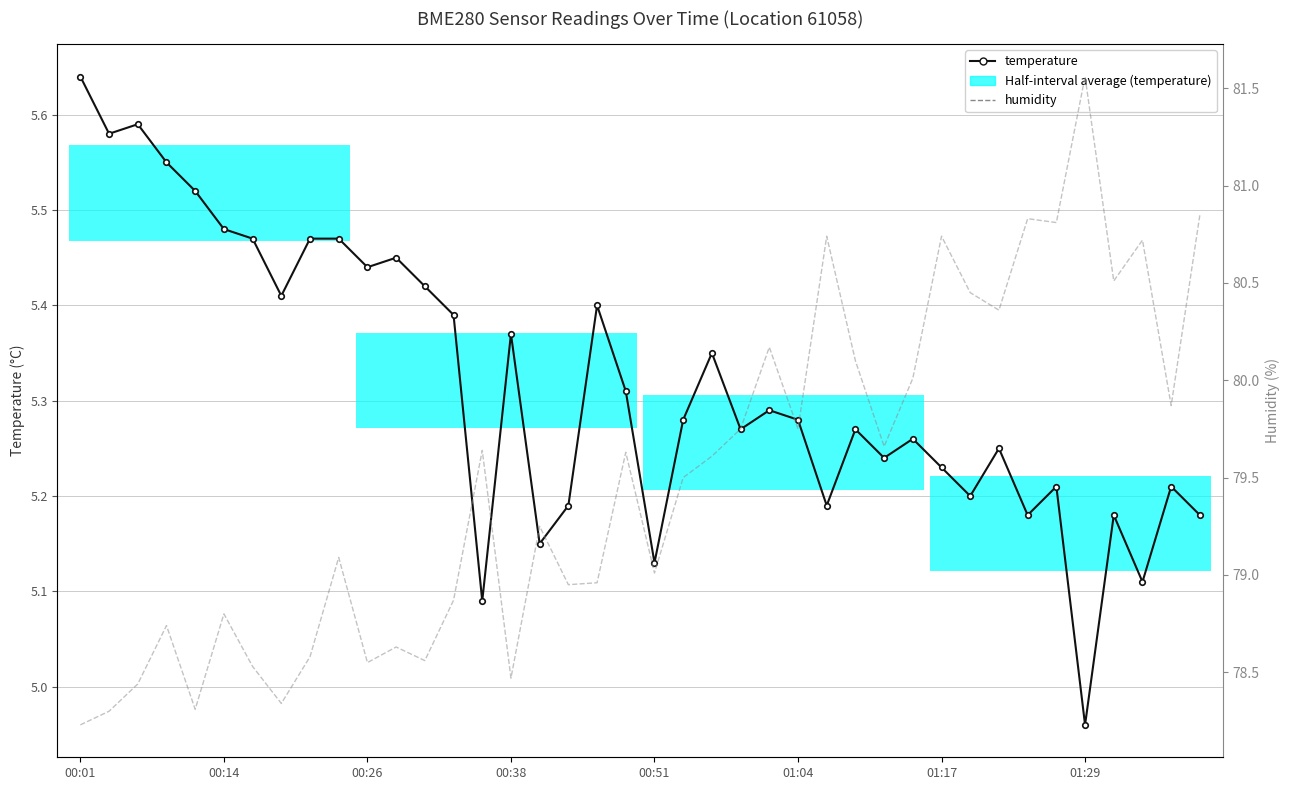

What position from the left is 00:14?

2